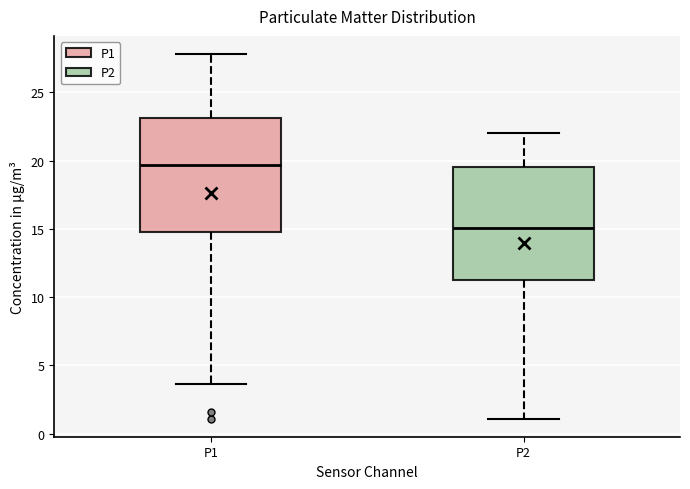

Which box has the lowest median line?

P2